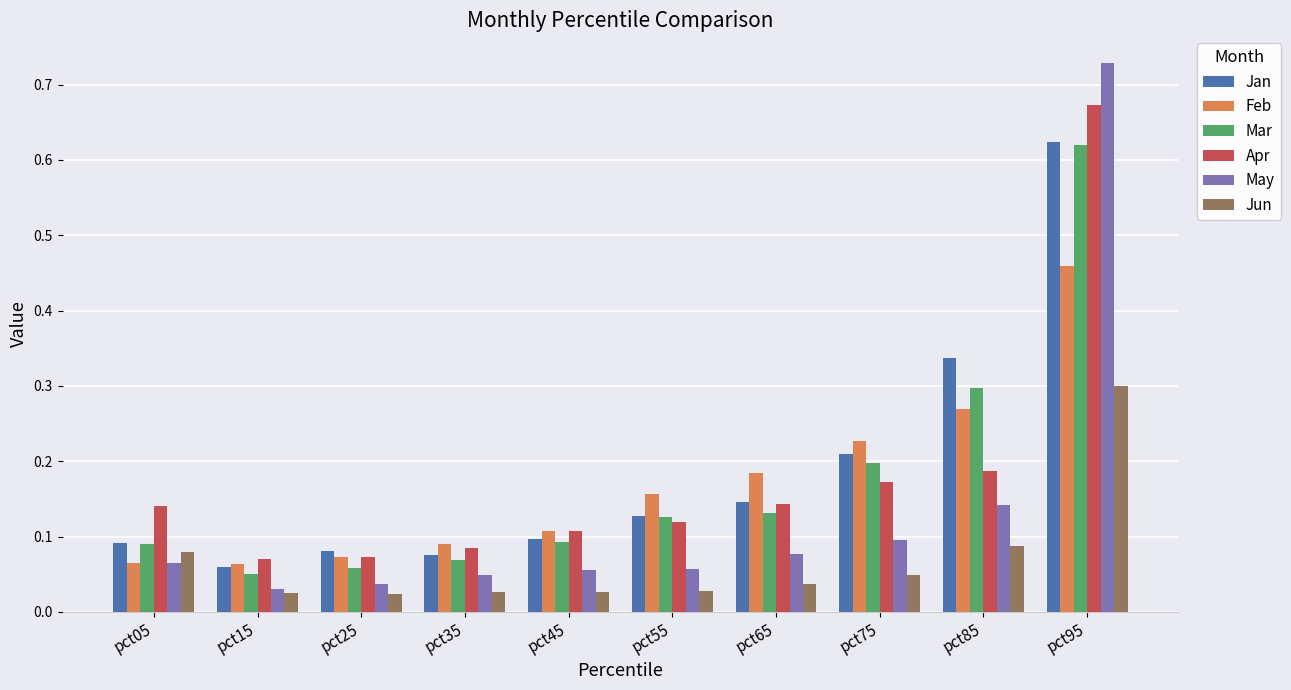

How many groups of bars are there?

10